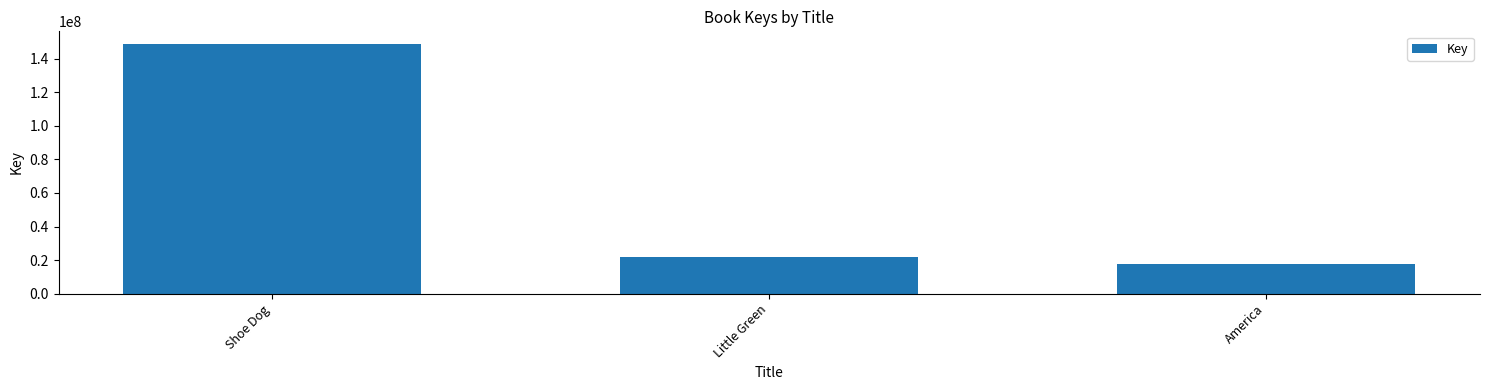

What is the maximum value shown in the chart?

148939716